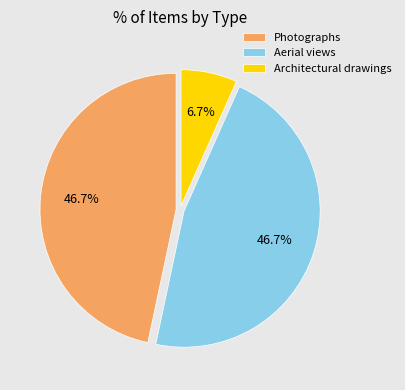

What percentage is the Photographs slice, to the nearest percent?

47%